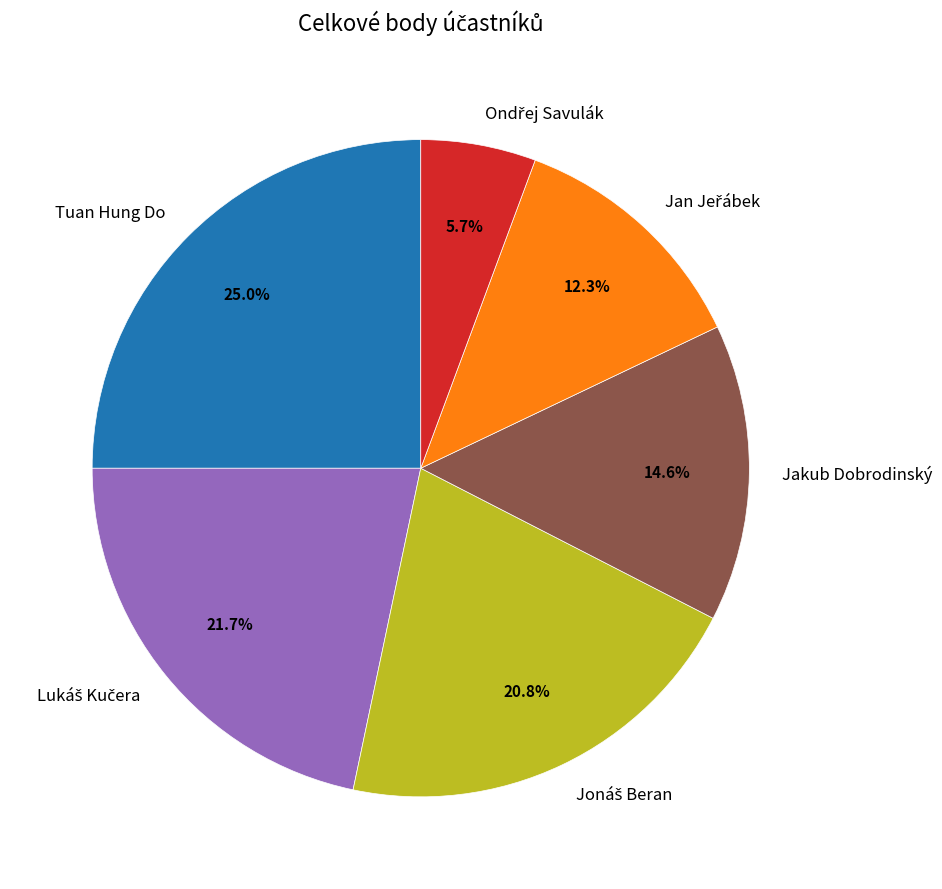

Is there any slice that represents more than half of the pie?

No